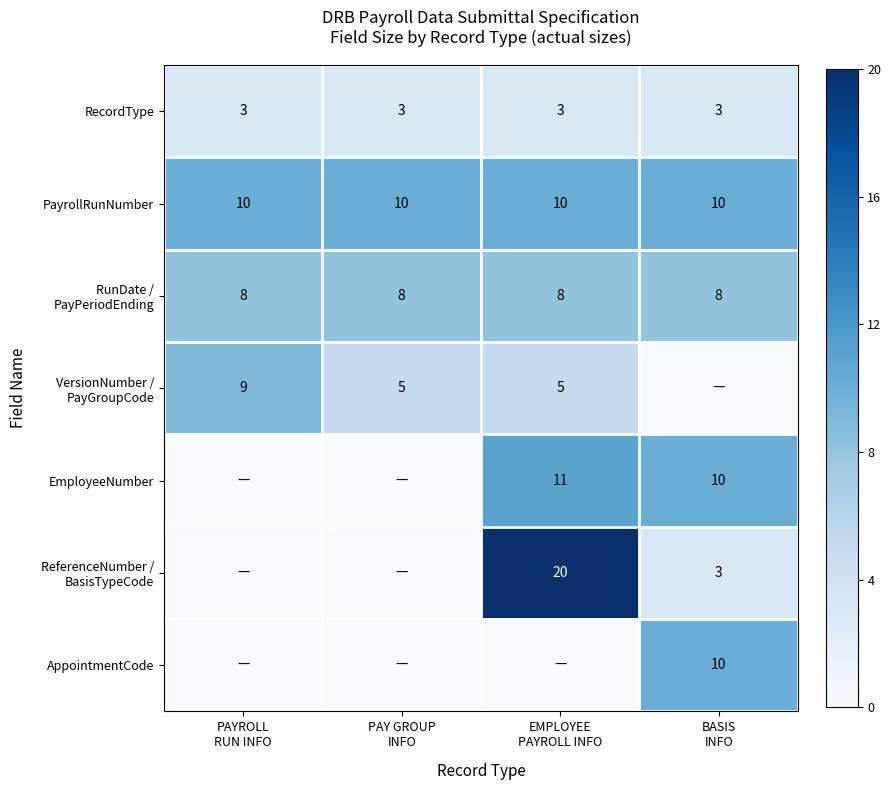

What is the maximum value for PayrollRunNumber?

10